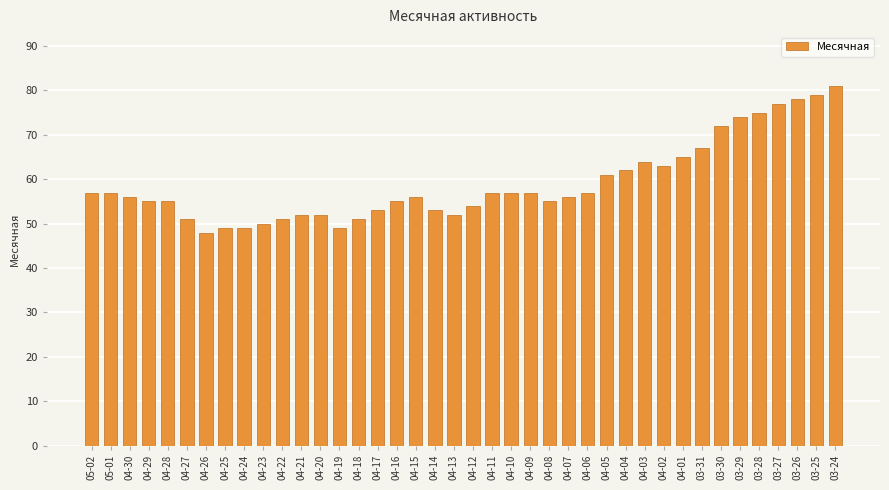

Which has a higher value, 03-29 or 04-04?

03-29